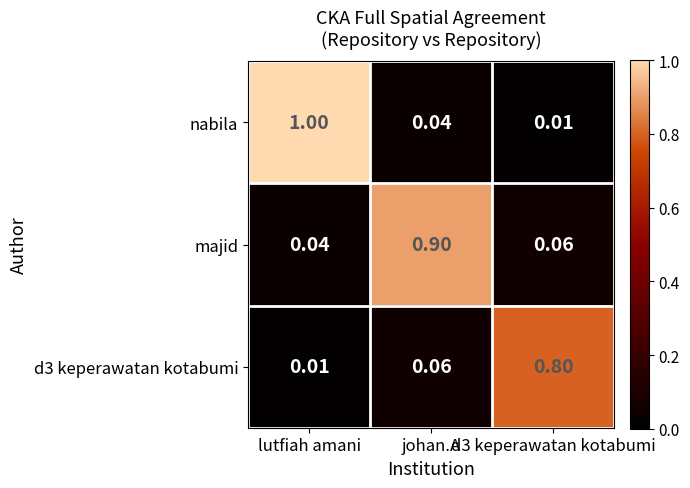

At which category does the chart reach its peak across all series?

lutfiah amani